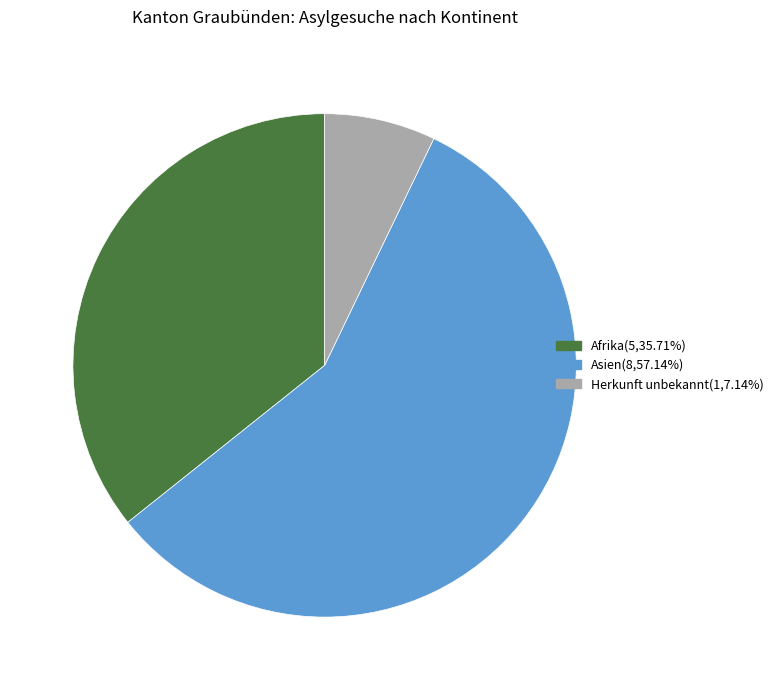

How many segments does this pie chart have?

3